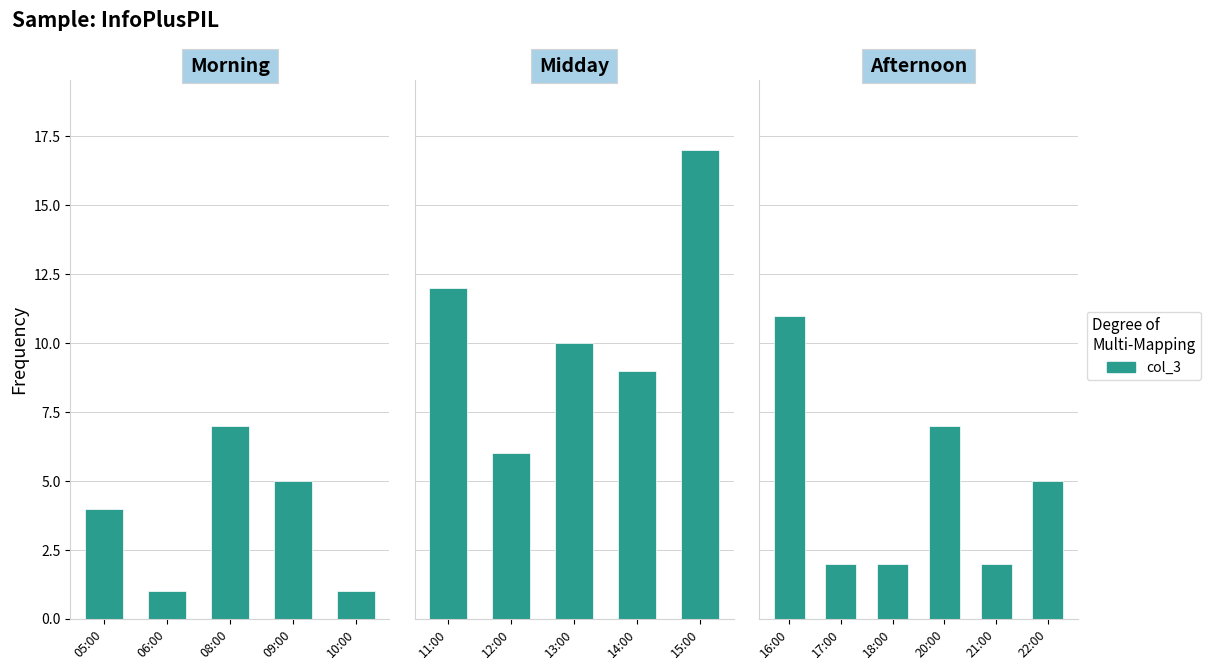

True or false: the data shows 3 at 22:00.

False